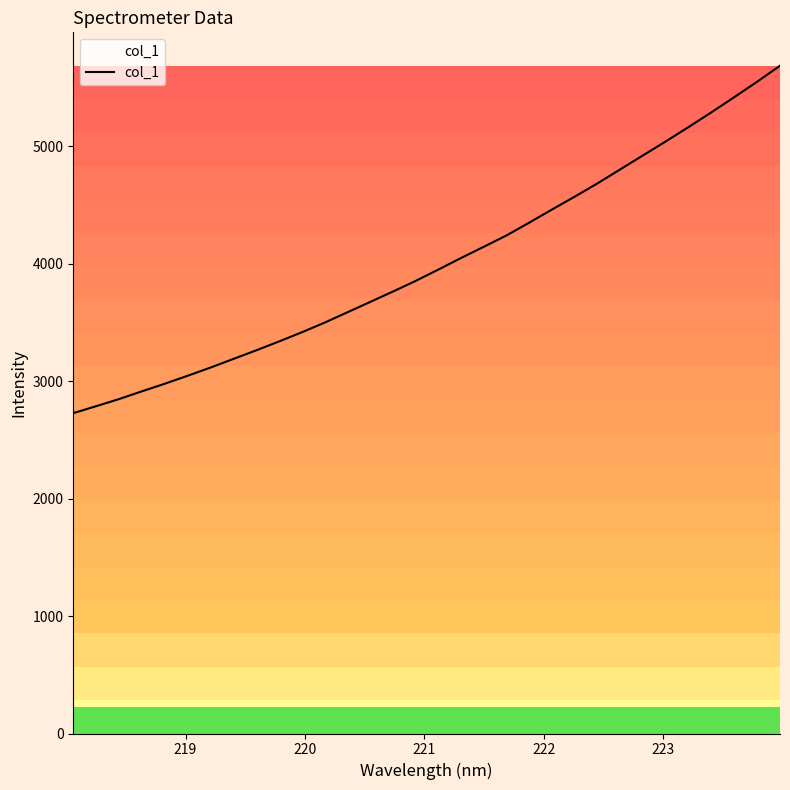

What is the difference between the maximum and minimum values?

2959.0